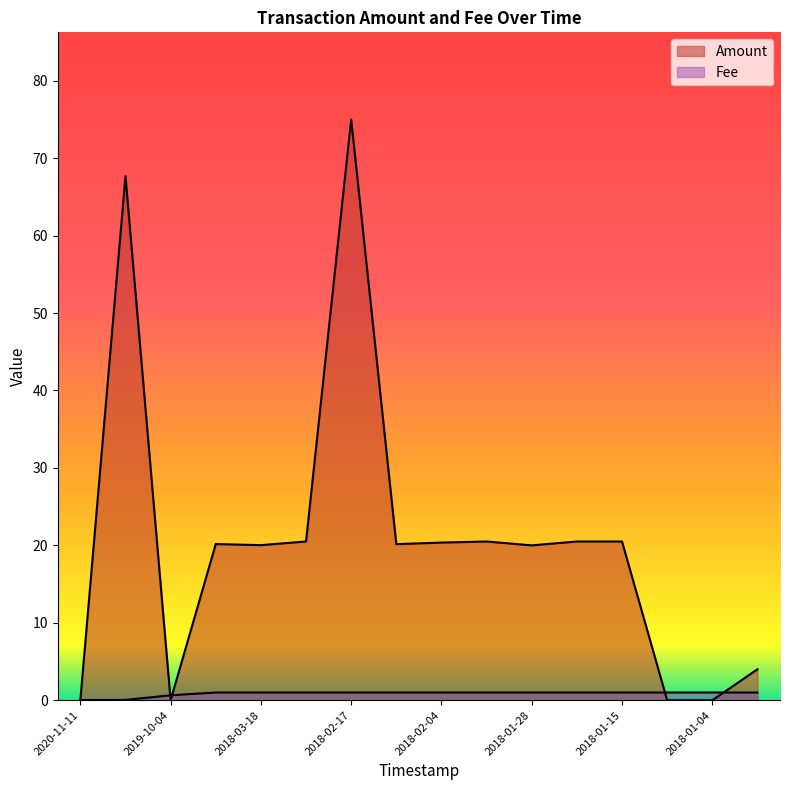

What is the maximum value shown in the chart?

75.0